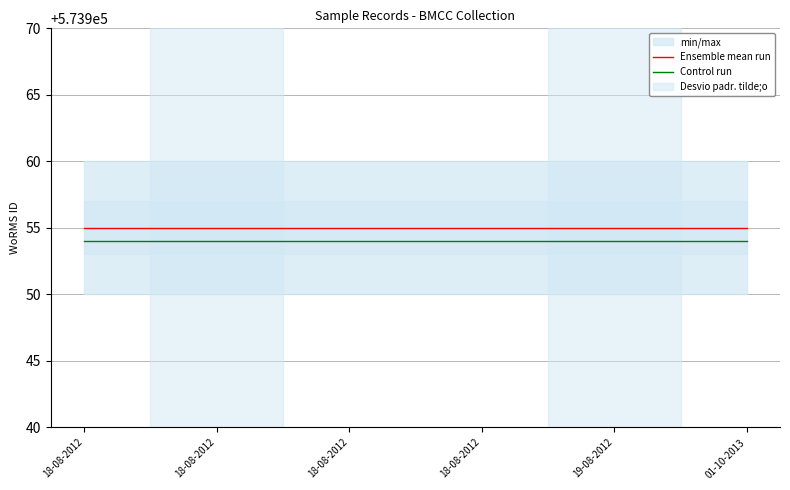

True or false: Ensemble mean run and Control run intersect in this chart.

False